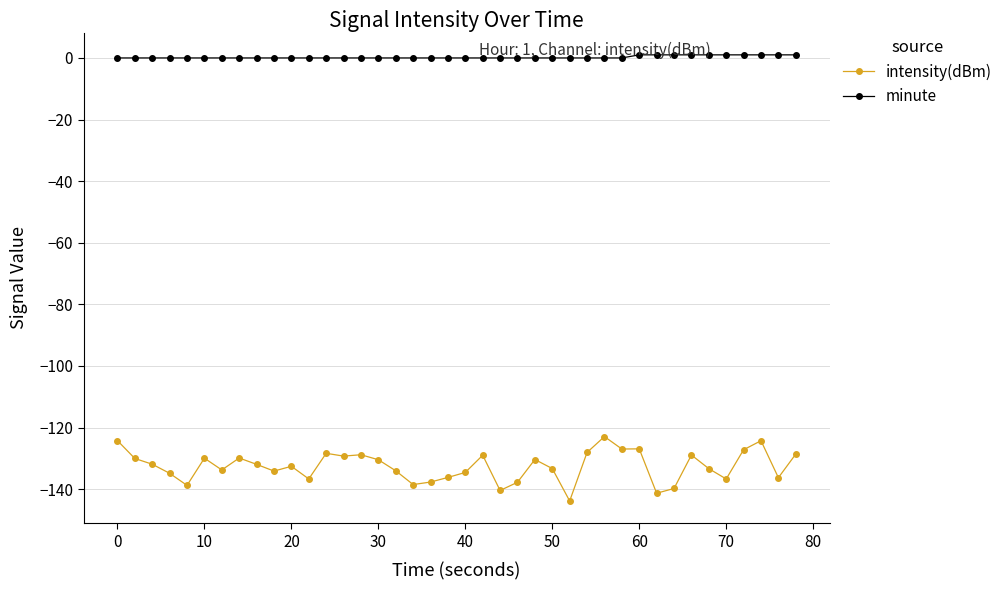

True or false: minute and intensity(dBm) cross at least once.

False